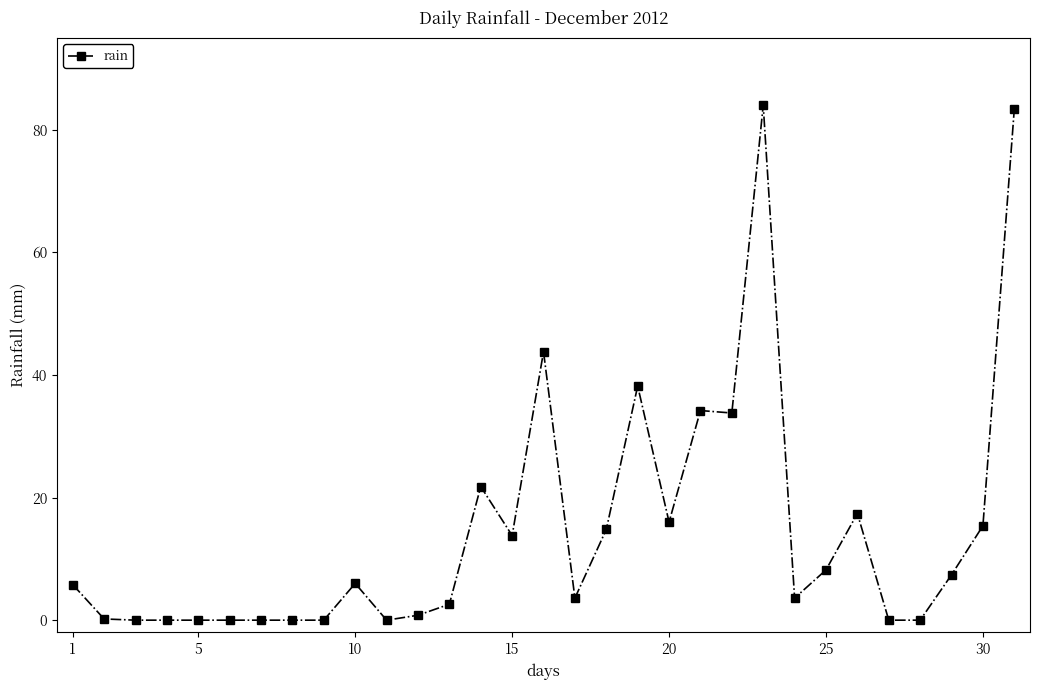

What is the greatest value displayed?

84.0